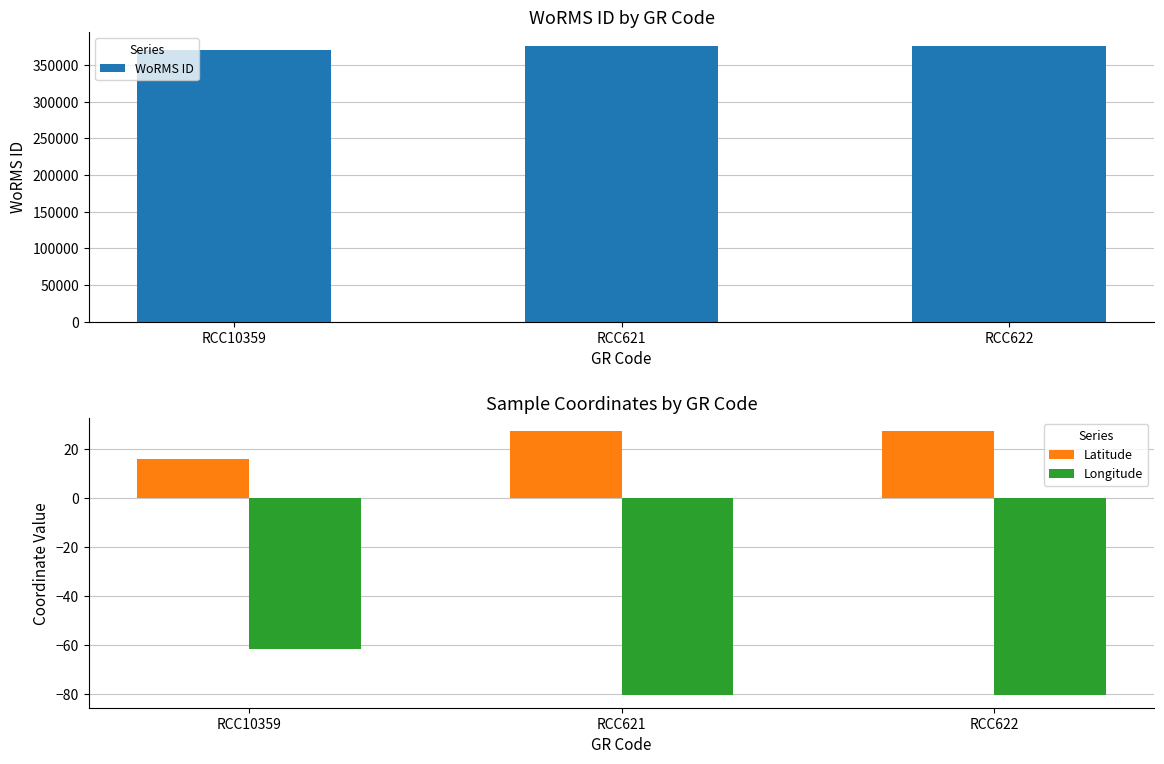

How many groups of bars are there?

3